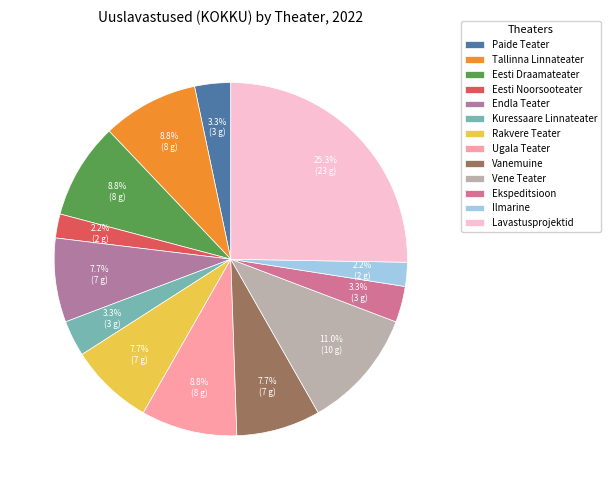

What is the ratio of the value at Eesti Draamateater to the value at Rakvere Teater?

1.1